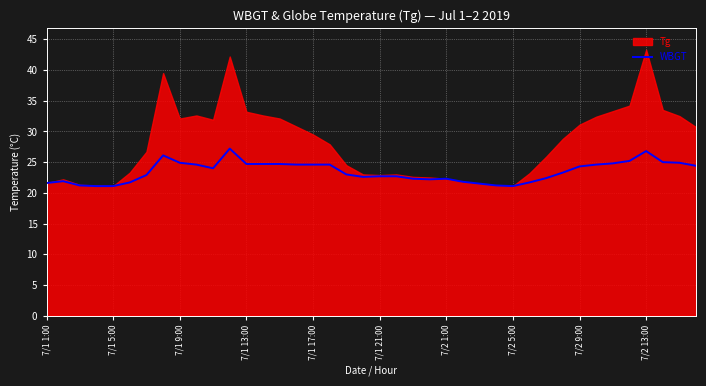

What is the difference between the maximum and minimum values?

6.1